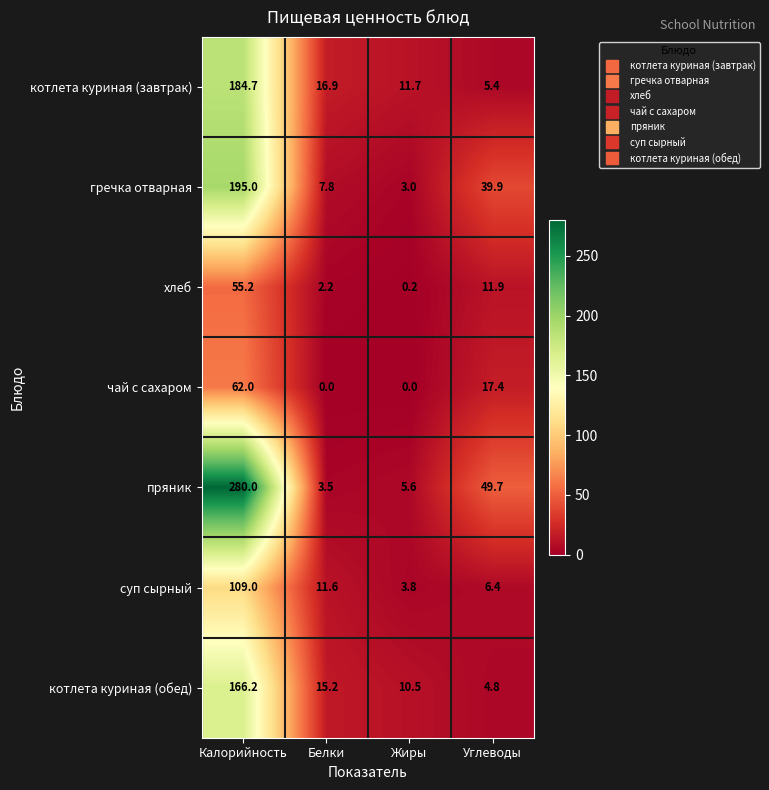

What is the total value across all series at Белки?

57.2